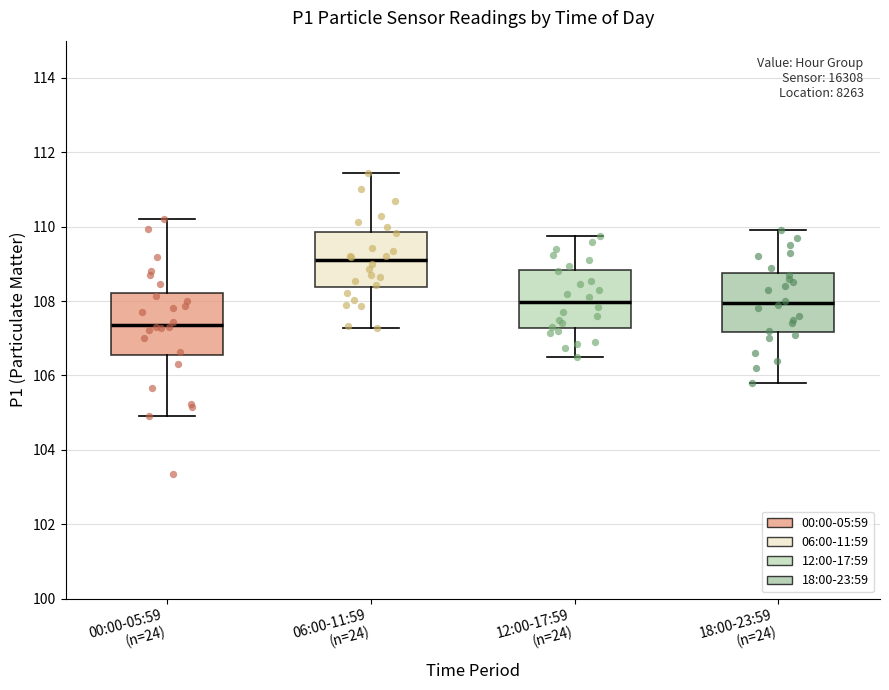

Reading left to right, read every box against the y-axis: the position of its median line, the range the box covers, and the ends of its whiskers. The values are not printed on the chart, so give them approximately, as read against the axis.

00:00-05:59 (n=24): median 107.4, box 106.6 to 108.2, whiskers 105.0 to 110.2
06:00-11:59 (n=24): median 109.0, box 108.4 to 109.8, whiskers 107.2 to 111.4
12:00-17:59 (n=24): median 108.0, box 107.2 to 108.8, whiskers 106.6 to 109.8
18:00-23:59 (n=24): median 108.0, box 107.2 to 108.8, whiskers 105.8 to 110.0